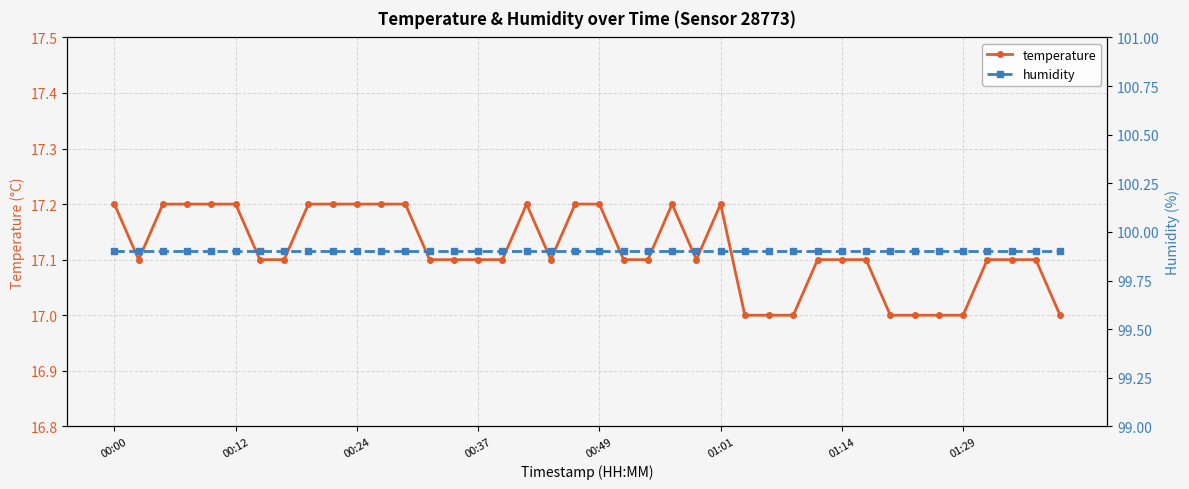

How many data points in temperature are above 17?

32